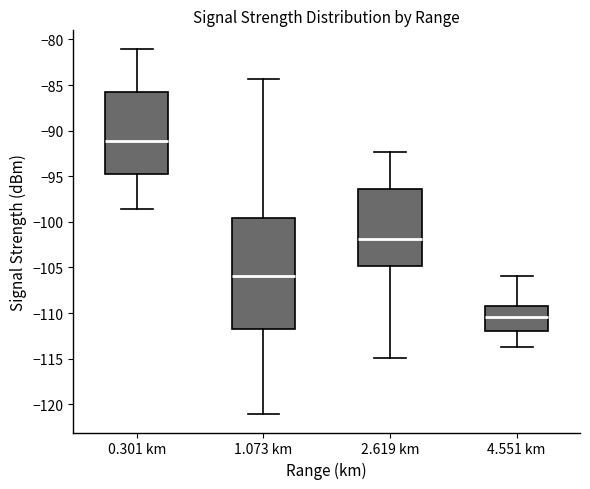

Reading left to right, transcribe this box plot: for each box, give where its median line is, the range the box spans, and where its two whiskers end, as read against the y-axis. The values are not printed on the chart, so give them approximately, as read against the axis.

0.301 km: median -91.0, box -94.5 to -86.0, whiskers -98.5 to -81.0
1.073 km: median -106.0, box -112.0 to -99.5, whiskers -121.0 to -84.5
2.619 km: median -102.0, box -105.0 to -96.5, whiskers -115.0 to -92.5
4.551 km: median -110.5, box -112.0 to -109.0, whiskers -113.5 to -106.0